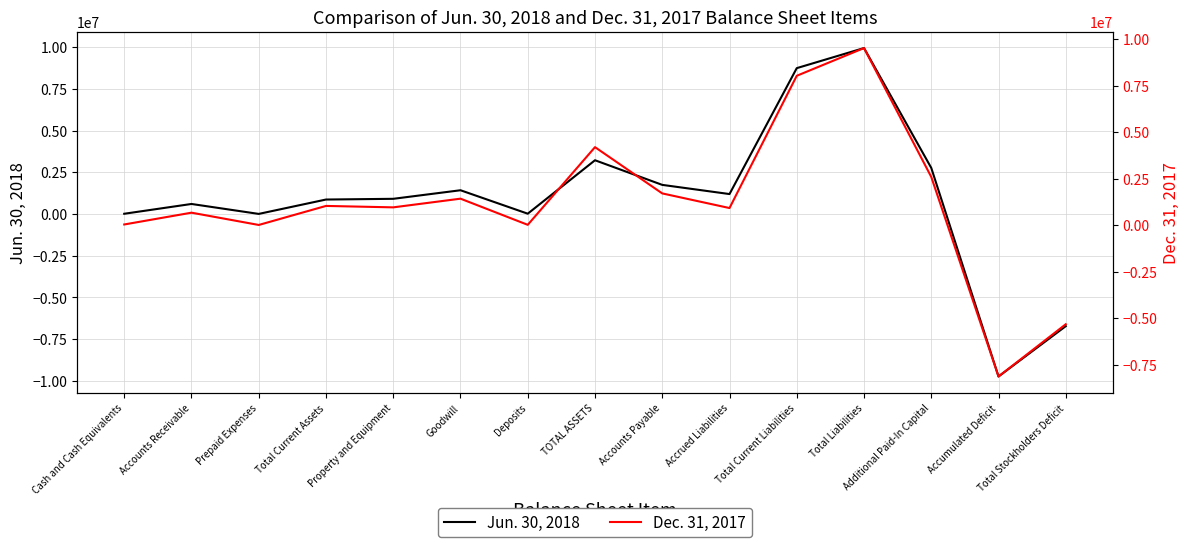

At which category does Dec. 31, 2017 reach its first local valley?

Prepaid Expenses